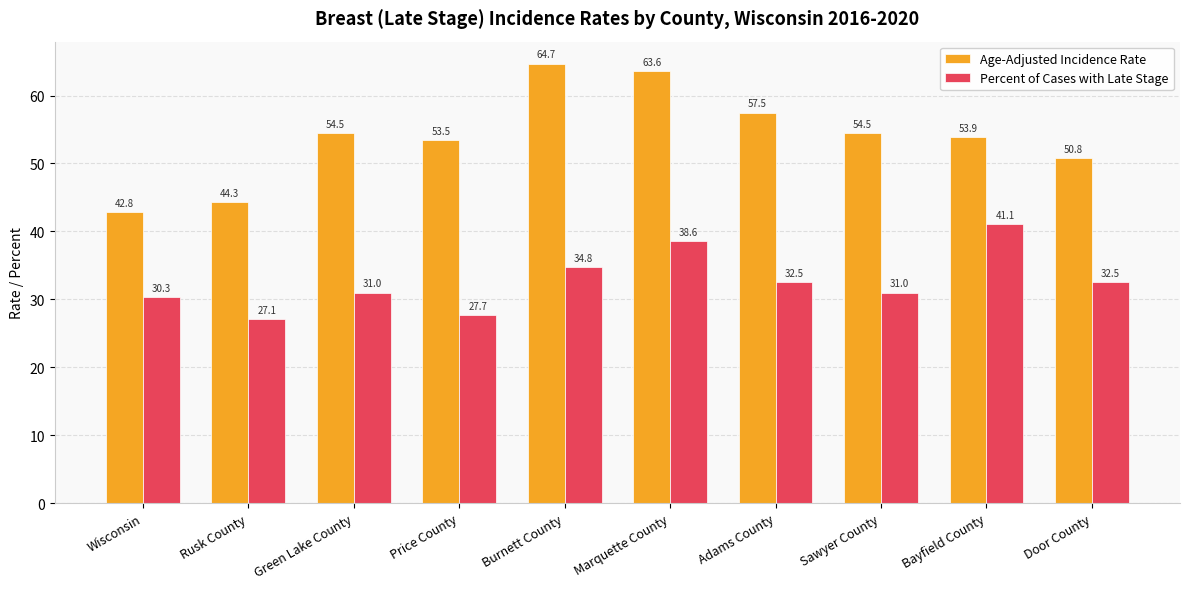

What is the lowest value of the Percent of Cases with Late Stage series?

27.1